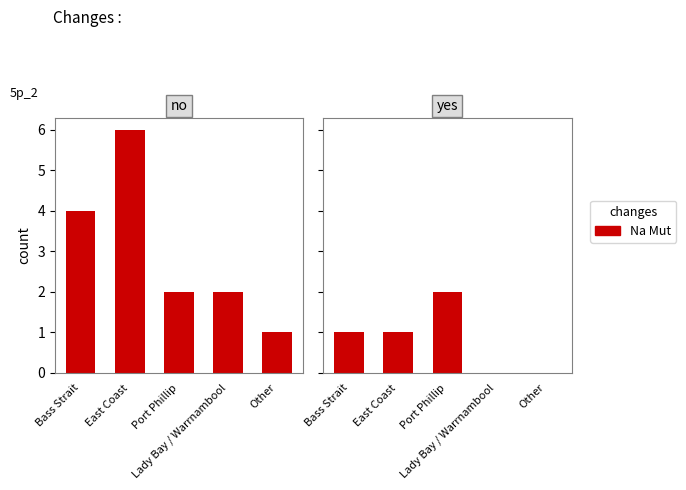

Is it true that the value at Bass Strait is 0?

False